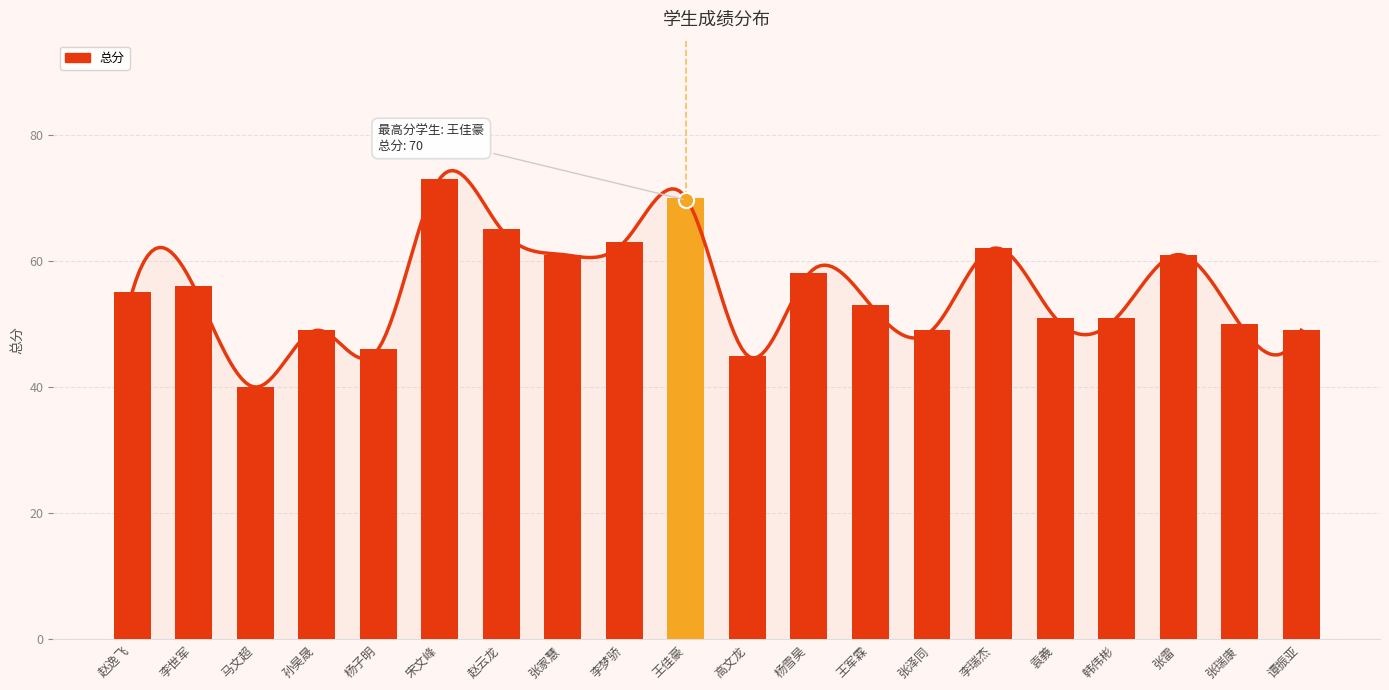

Which has a higher value, 张雷 or 王佳豪?

王佳豪